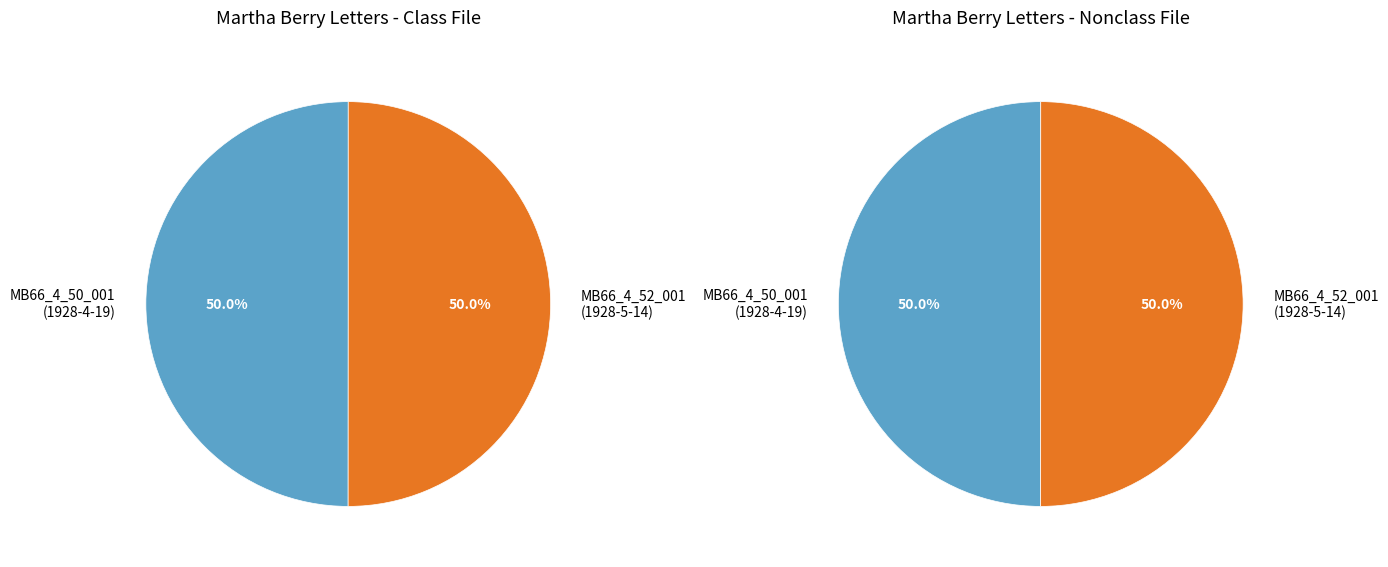

What percentage is the MB66_4_50_001 slice, to the nearest percent?

50%